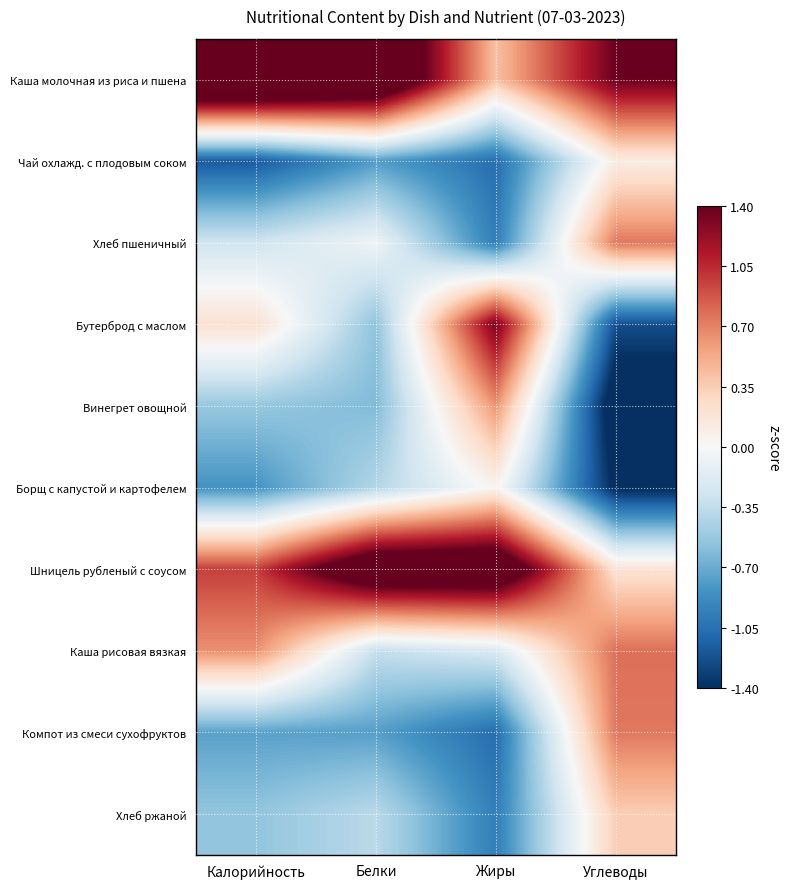

At which category is the sum across all series the highest?

Белки